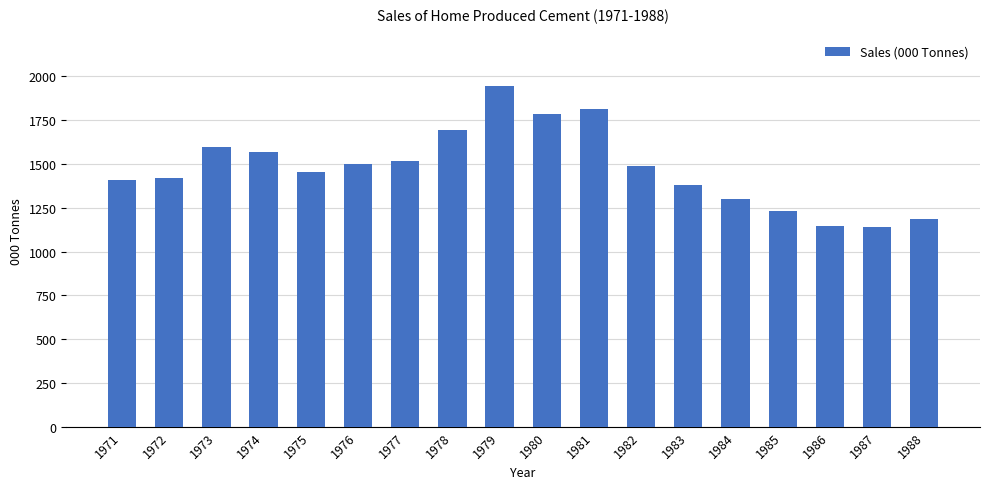

How many data points does each series have?

18